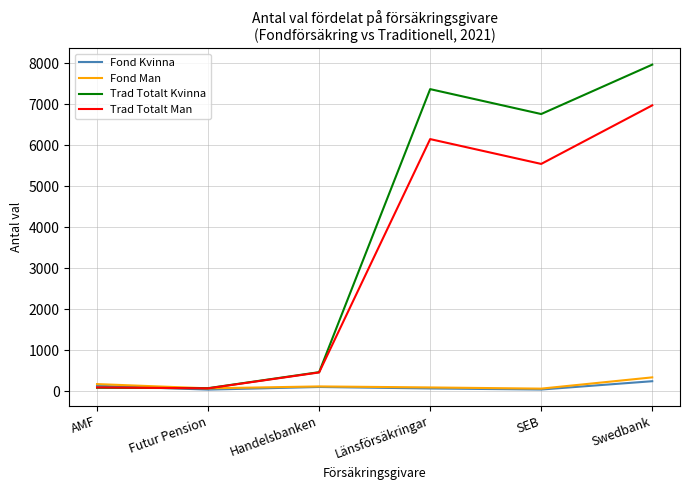

Is it true that Trad Totalt Kvinna equals 10573 at SEB?

False